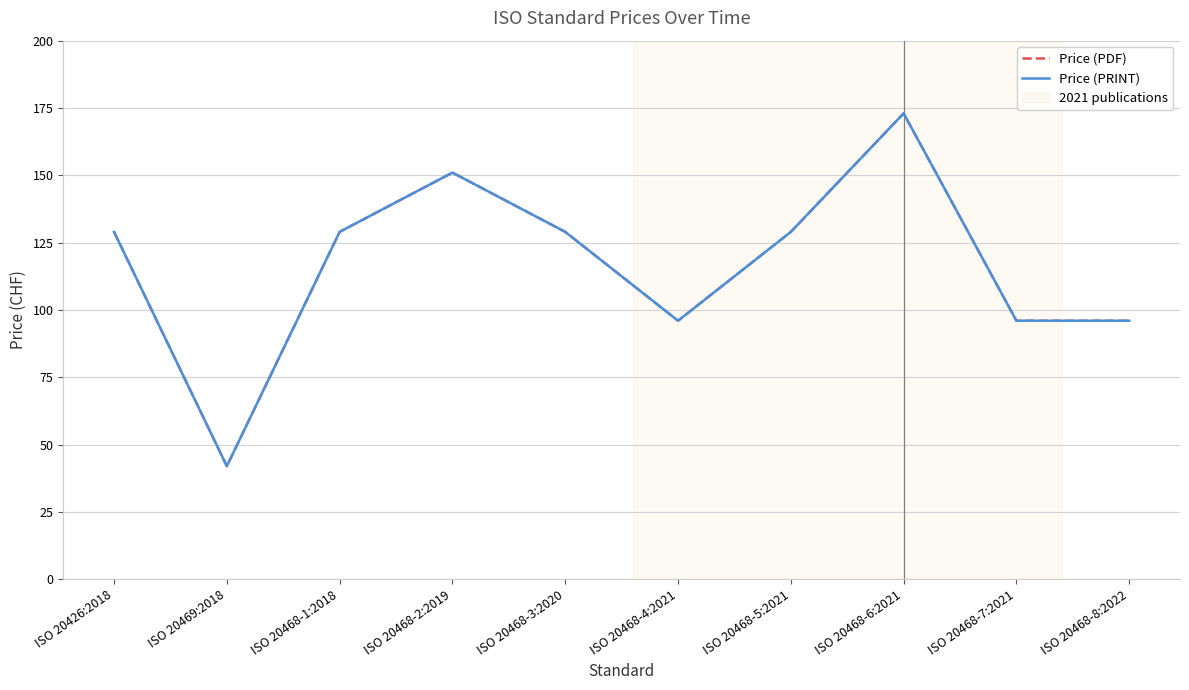

What value does the Price (PDF) series have at ISO 20468-7:2021, to the nearest 10?

100